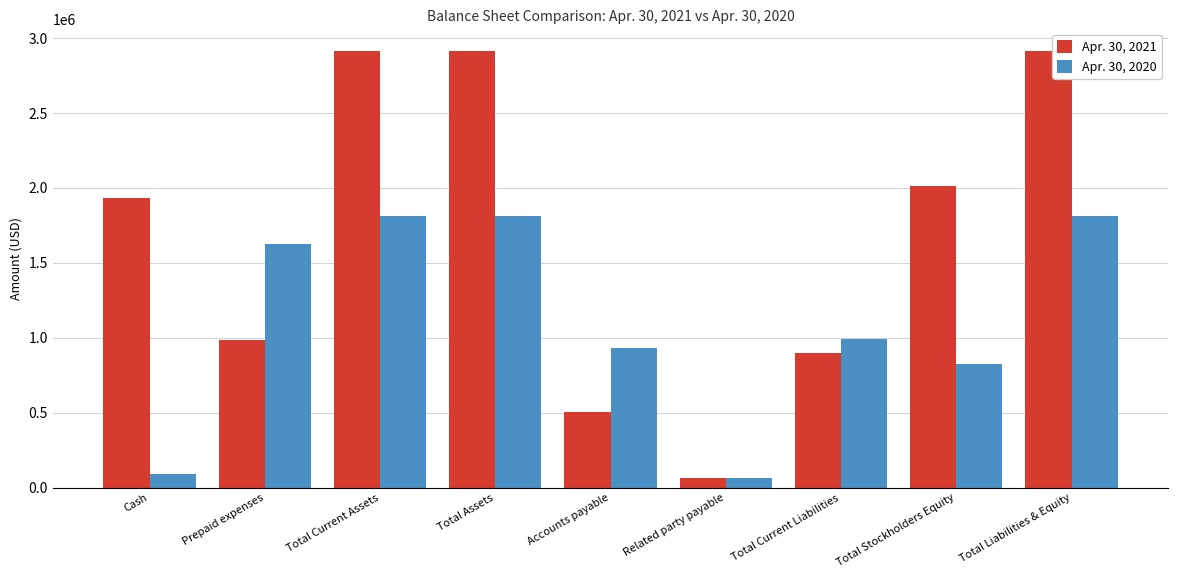

Reading left to right, transcribe all the data shown in this chart.

Apr. 30, 2021: 1929270	983320	2912590	2912590	503591	60749	899643	2012947	2912590
Apr. 30, 2020: 90285	1622815	1814015	1814015	929639	62667	992306	821709	1814015